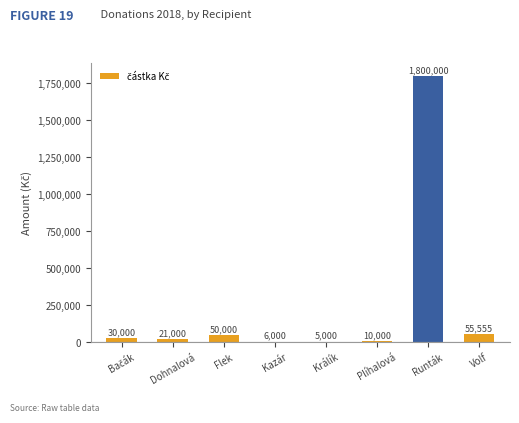

How many data points does each series have?

8